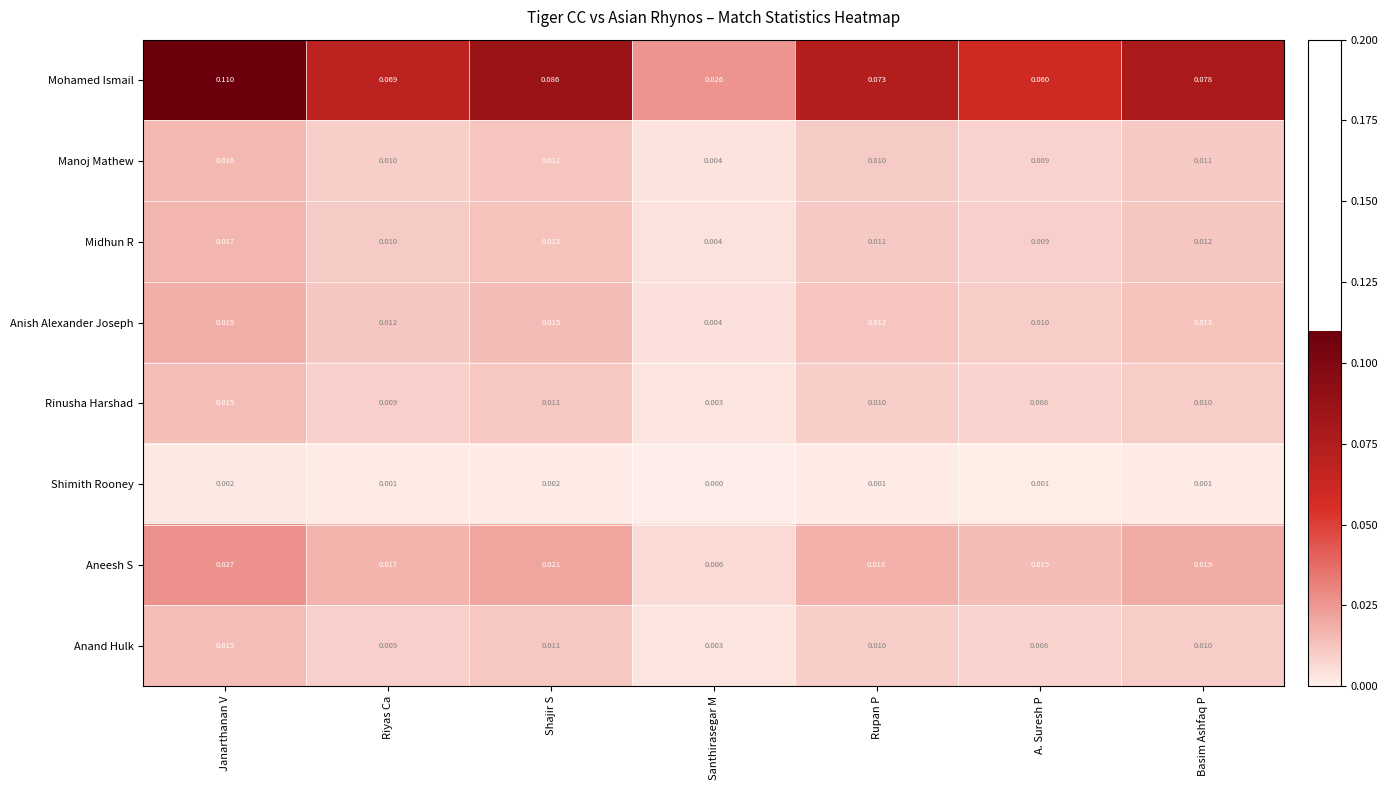

Which series changed the most between Janarthanan V and Shajir S?

Mohamed Ismail